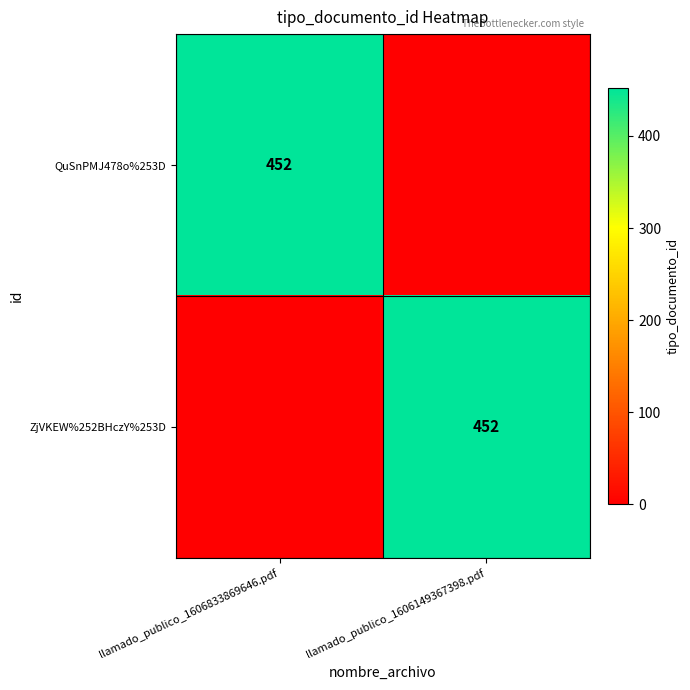

What is the difference between the maximum and minimum values in the QuSnPMJ478o%253D series?

452